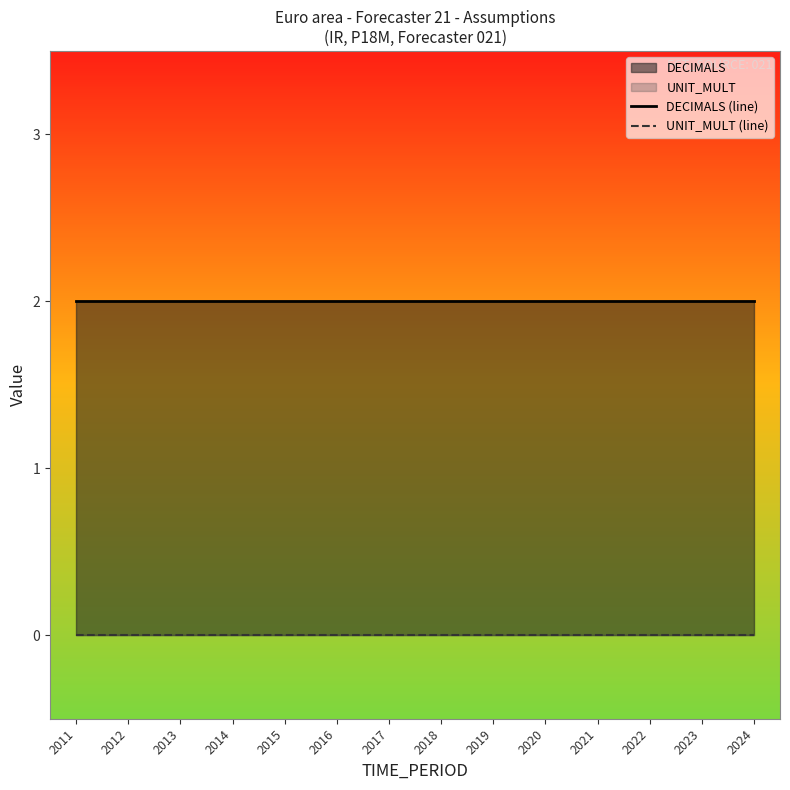

At 2023, list the series in order from smallest to largest.

UNIT_MULT (line), DECIMALS (line)